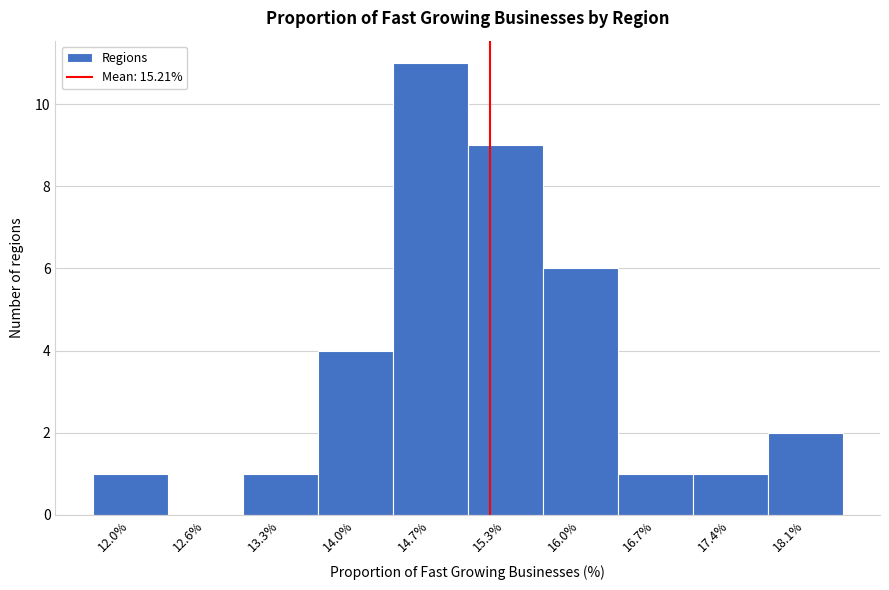

What is the height of the bar covering 13.7 to 14.3 on the x-axis? Neither the bar edges nor the heights are printed on the chart, so give them approximately, as read against the axes.

4